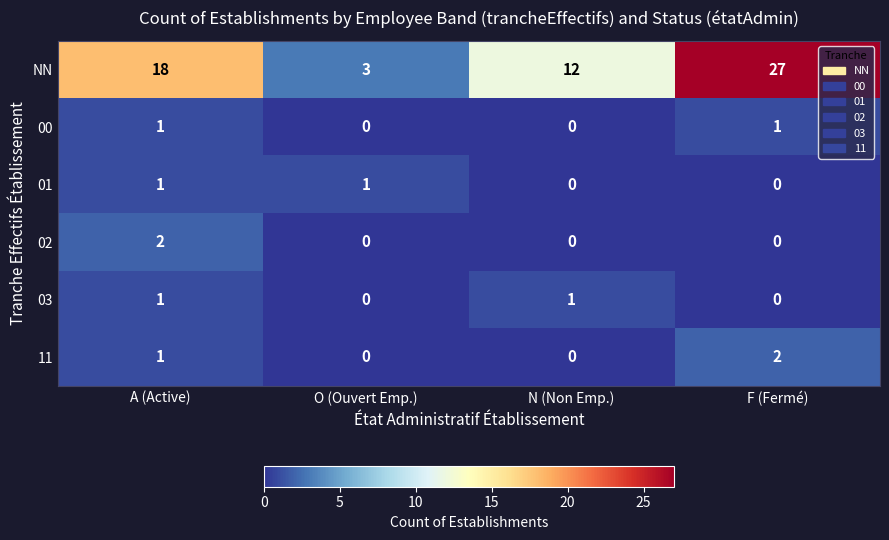

What is the sum of all NN values?

60